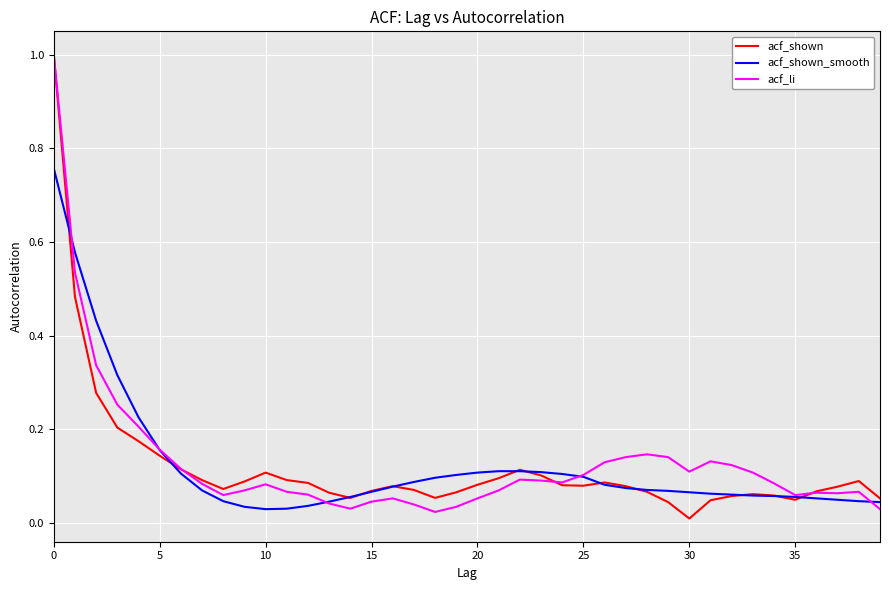

What is the maximum value shown in the chart?

1.0